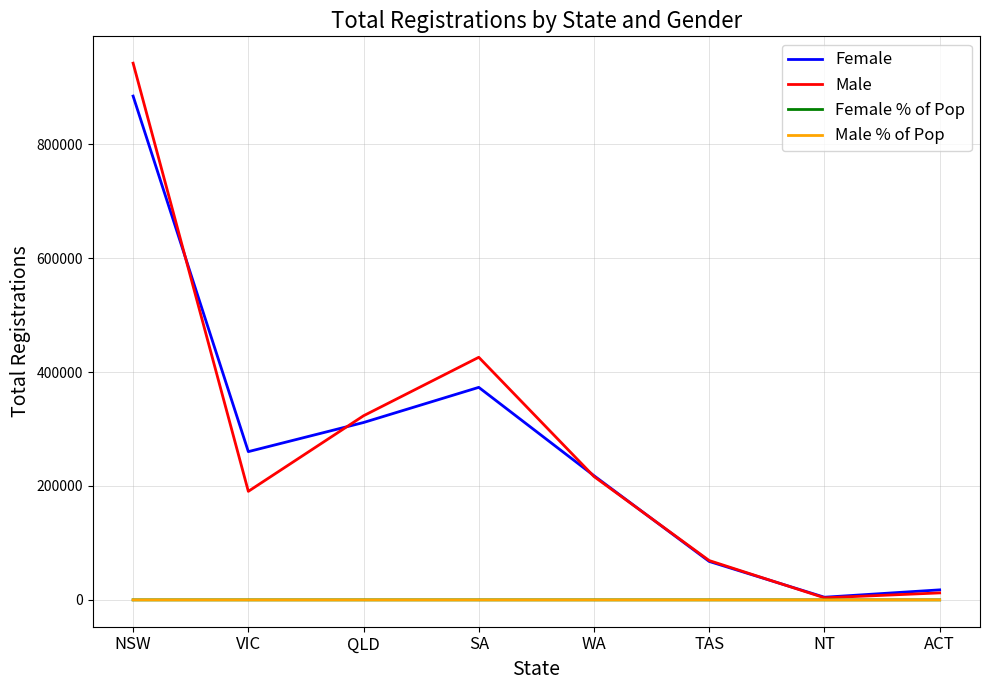

What is the greatest value displayed?

942132.0